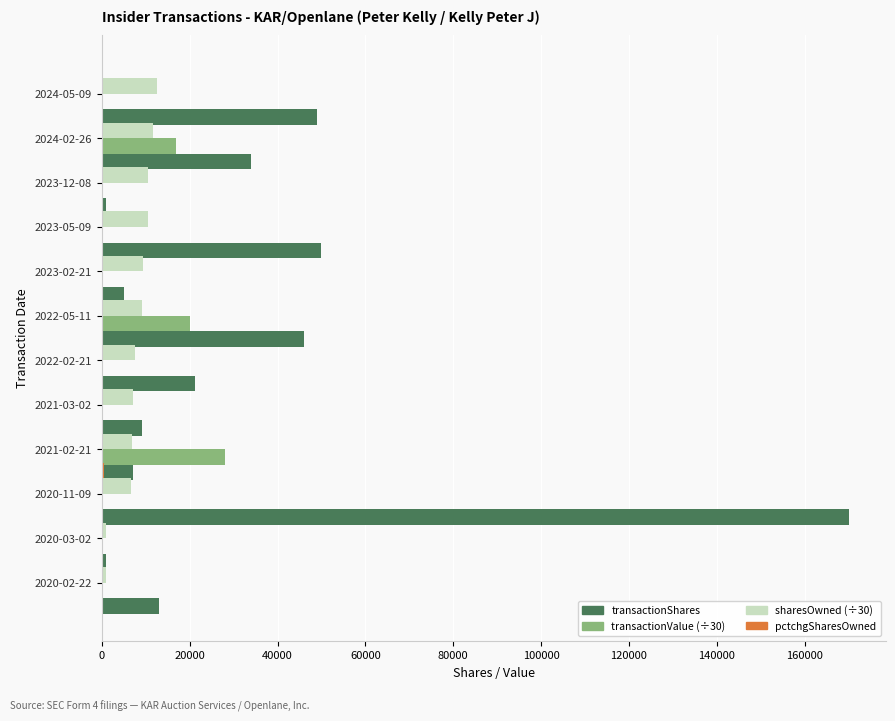

Is the value of sharesOwned (÷30) at 2020-03-02 greater than the value of transactionValue (÷30) at 2021-03-02?

Yes